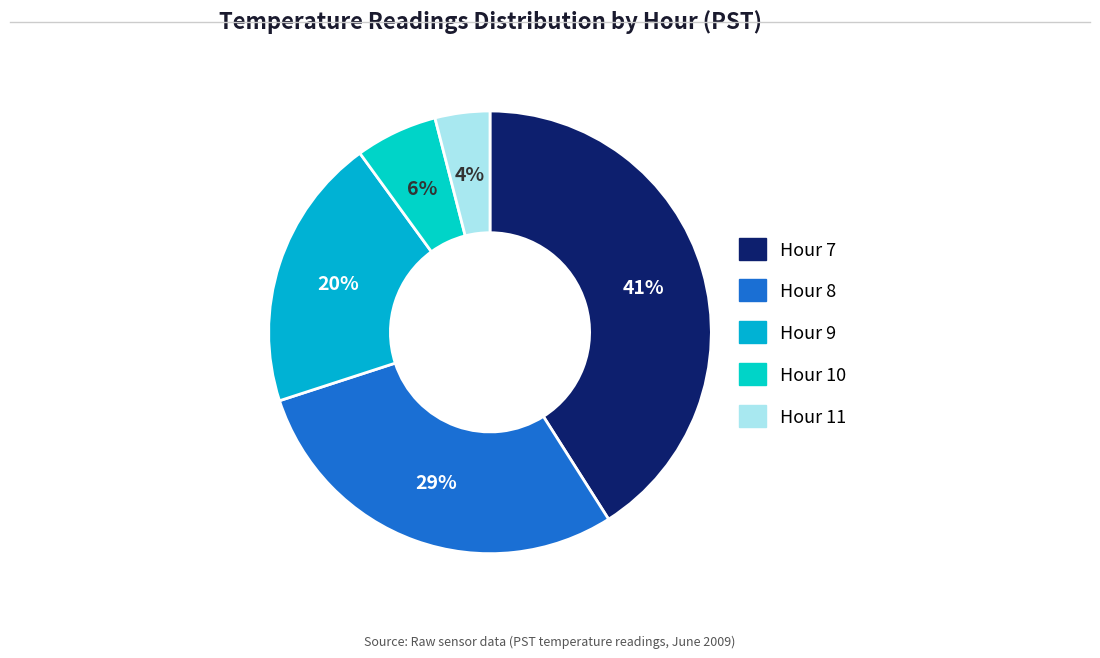

What is the largest slice in the pie chart?

Hour 7